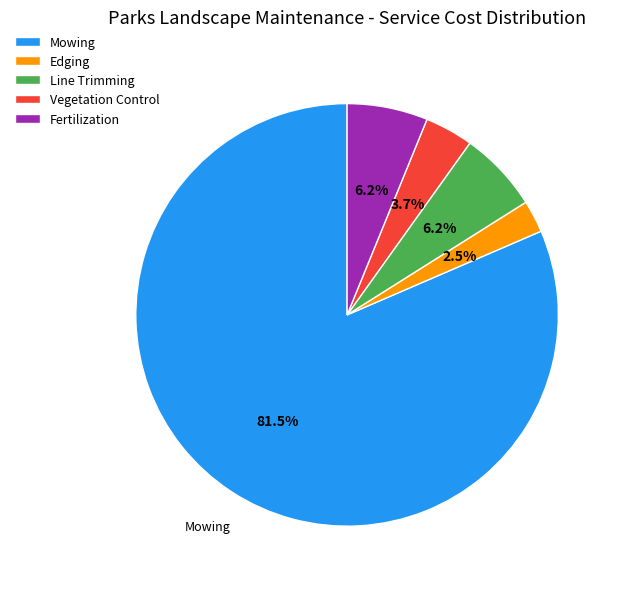

Is there a majority slice in this chart?

Yes